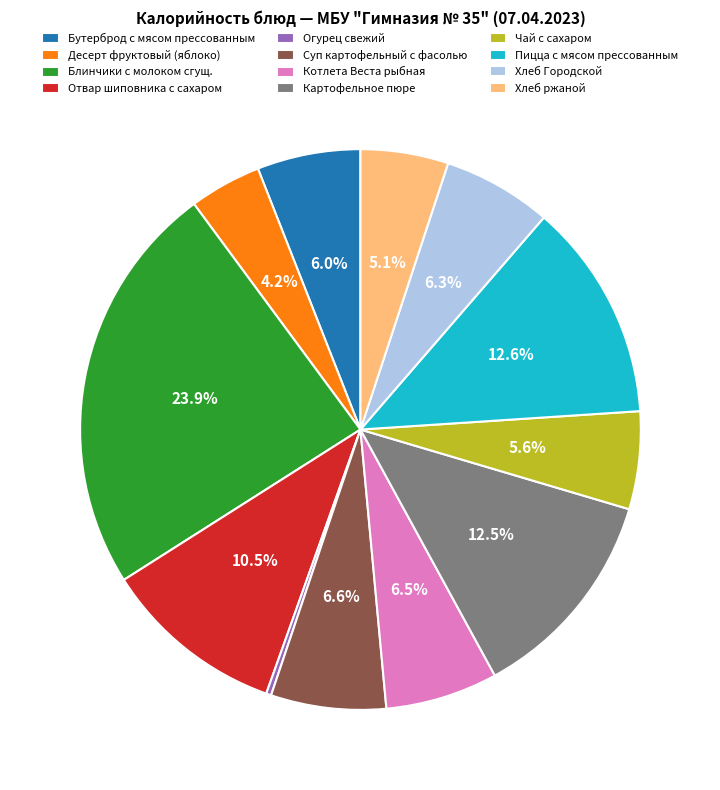

What percentage is NOT represented by Десерт фруктовый (яблоко)?

95.8%